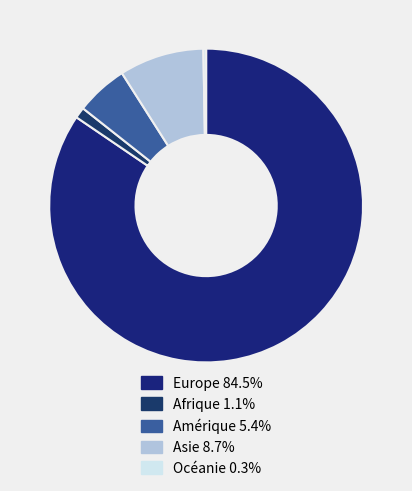

Rank the categories by value from lowest to highest.

Océanie, Afrique, Amérique, Asie, Europe